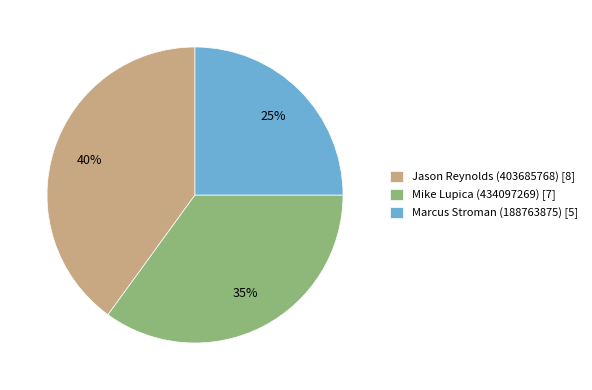

To the nearest percent, what is the combined percentage of Marcus Stroman (188763875) and Mike Lupica (434097269)?

60%